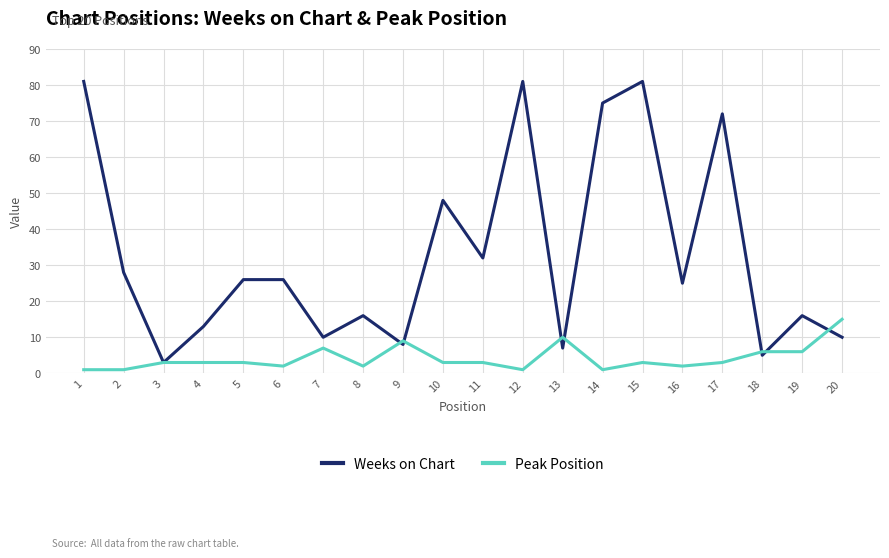

At which label does Peak Position reach its peak?

20